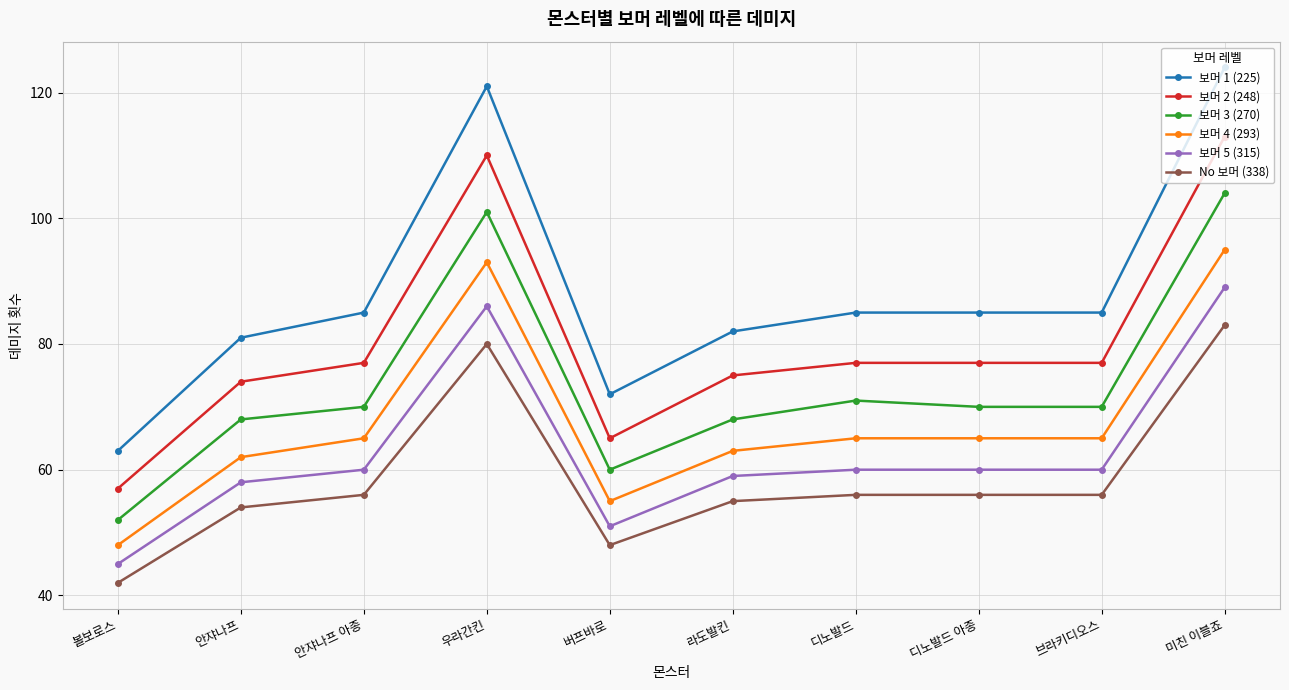

Which series has the largest range (max minus min)?

보머 1 (225)